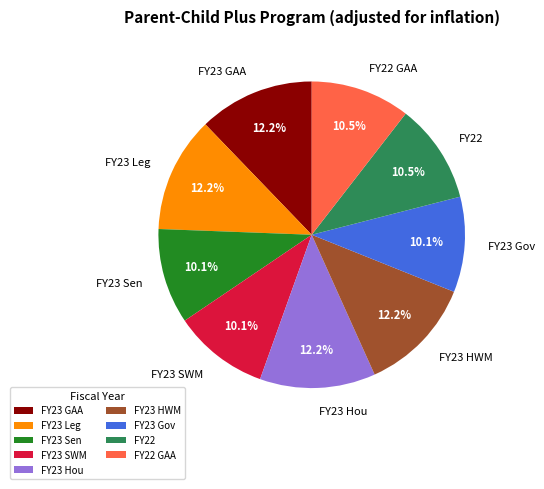

Approximately how many times larger is the value at FY23 HWM compared to FY23 GAA?

1.0